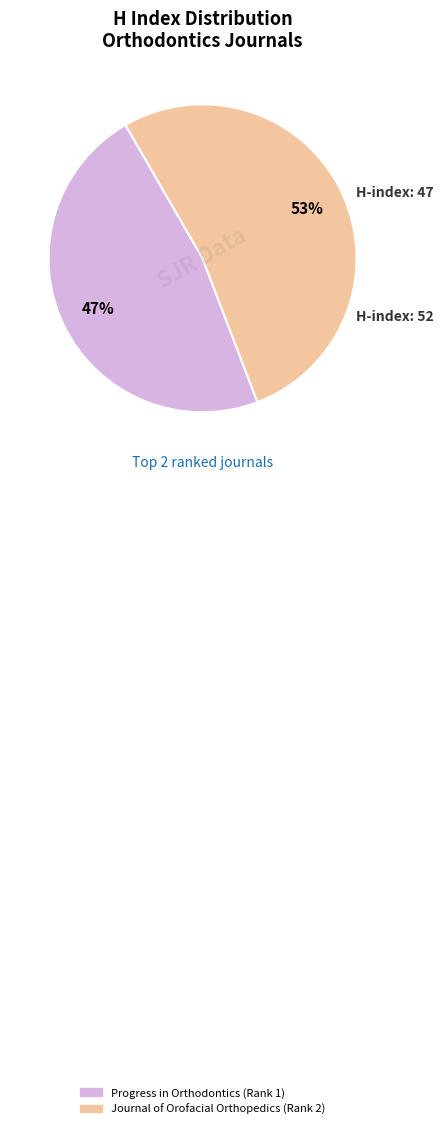

To the nearest percent, what is the average slice percentage?

50%